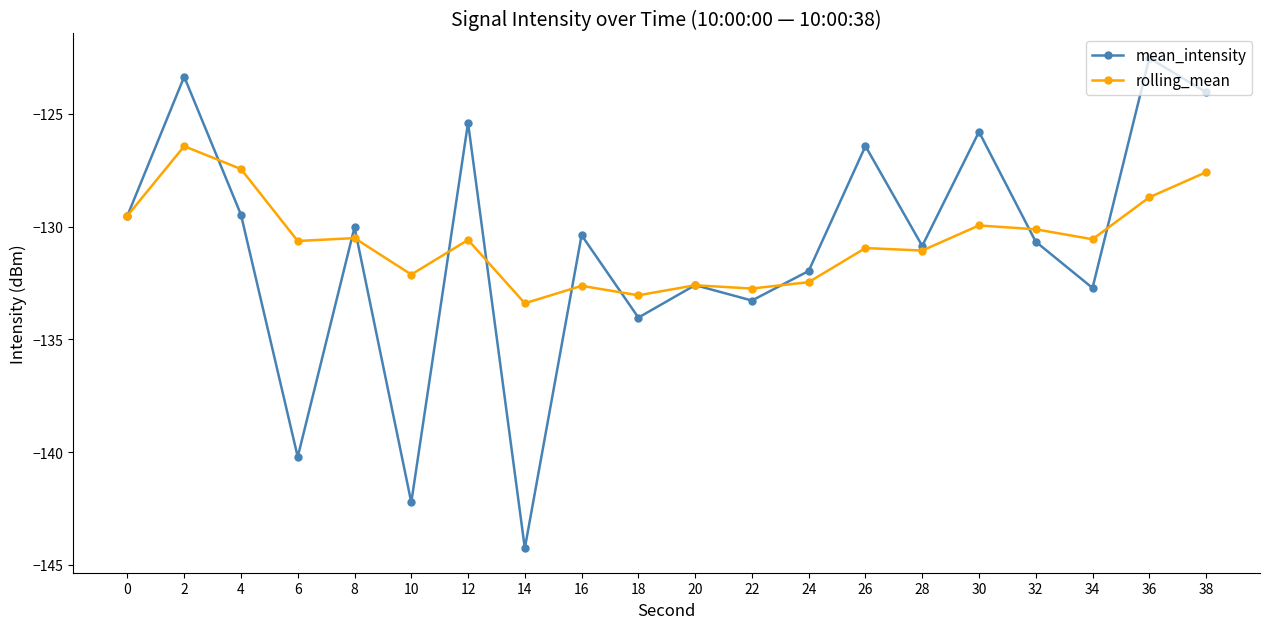

What is the difference between the mean_intensity values at 16 and 4?

0.9